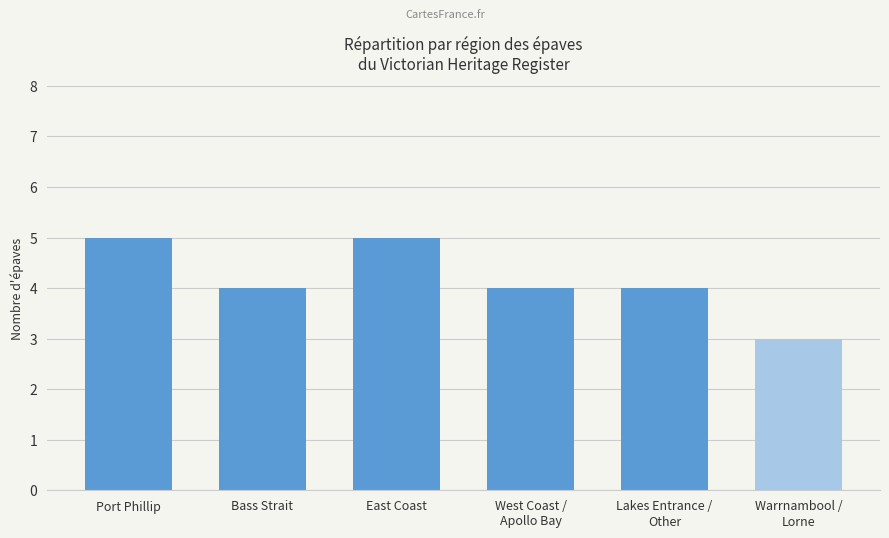

What is the value of the 5th bar from the left?

4